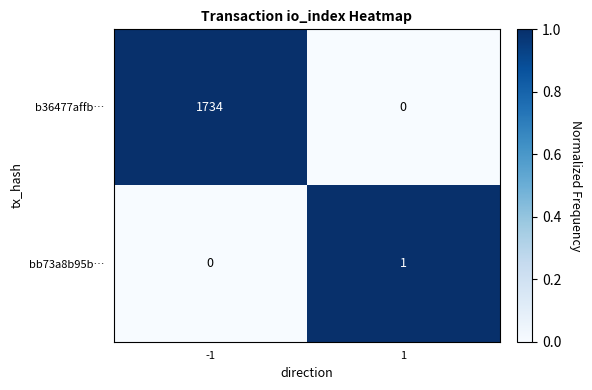

What is the difference between the maximum and minimum values in the b36477affb… series?

1734